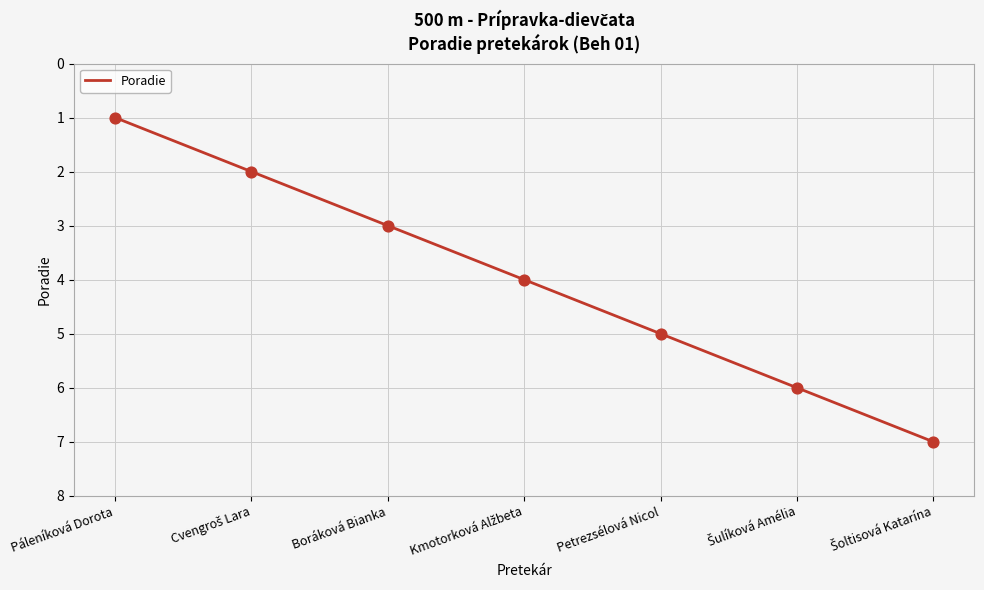

Which has a higher value, Boráková Bianka or Petrezsélová Nicol?

Petrezsélová Nicol